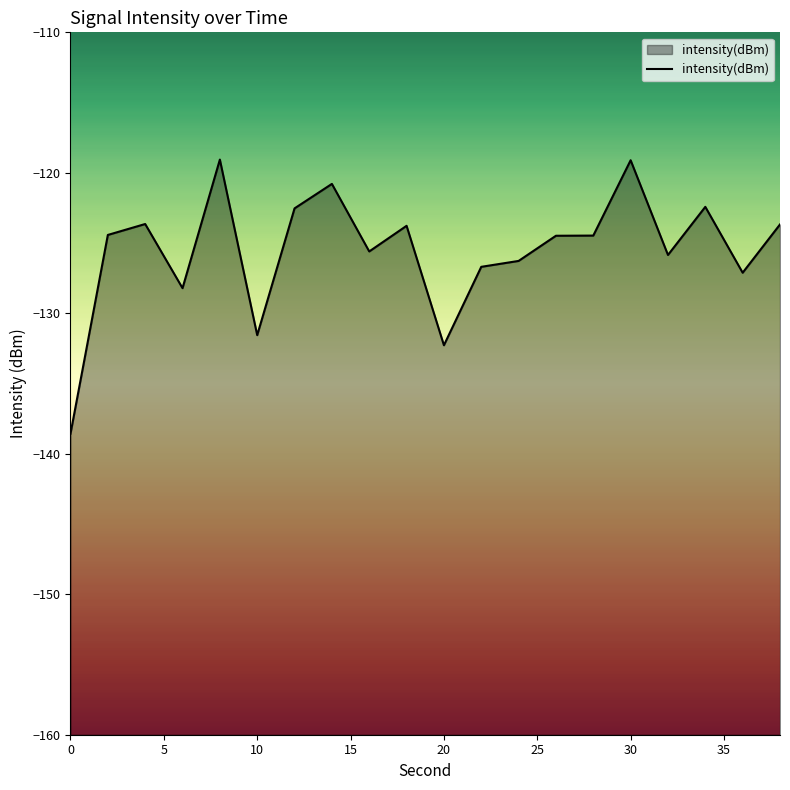

The chart shows a value of -61.5 at 10. True or false?

False